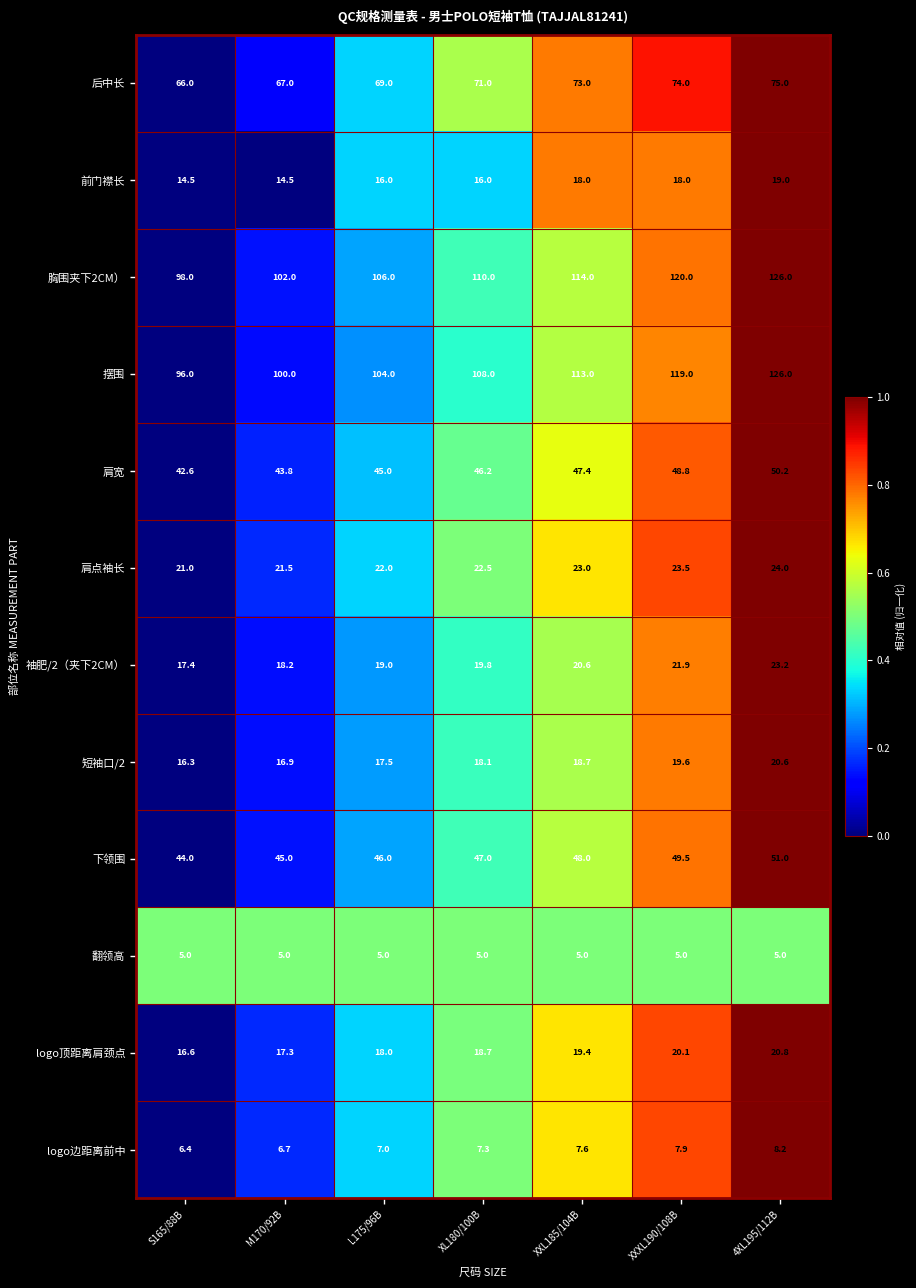

Which series has the largest range (max minus min)?

摆围